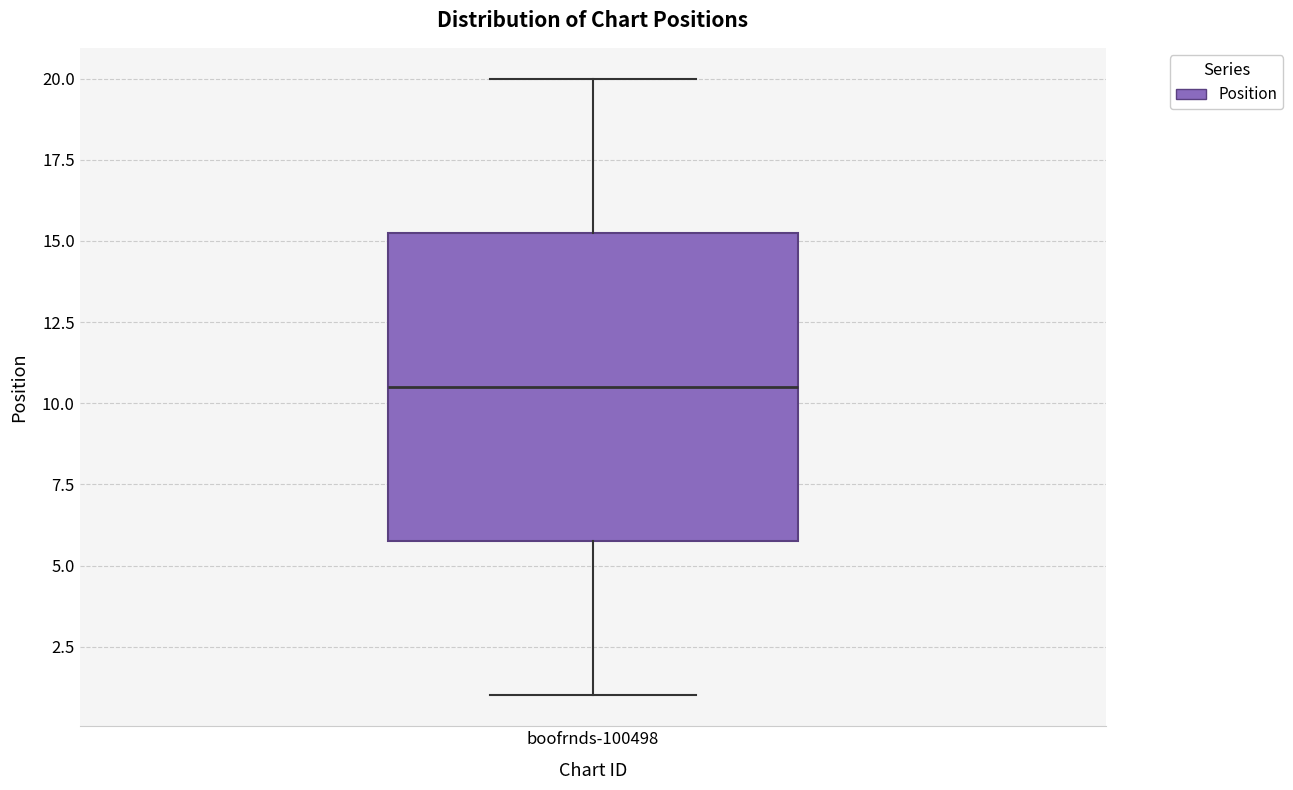

Read this box plot against the y-axis: the position of the median line, the range covered by the box, and the ends of both whiskers. The values are not printed on the chart, so give them approximately, as read against the axis.

median 10.5, box 6.0 to 15.5, whiskers 1.0 to 20.0